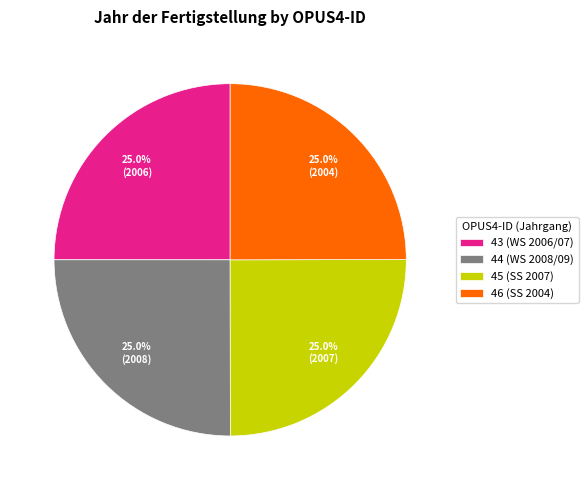

To the nearest percent, what is the combined percentage of 45 (SS 2007) and 43 (WS 2006/07)?

50%